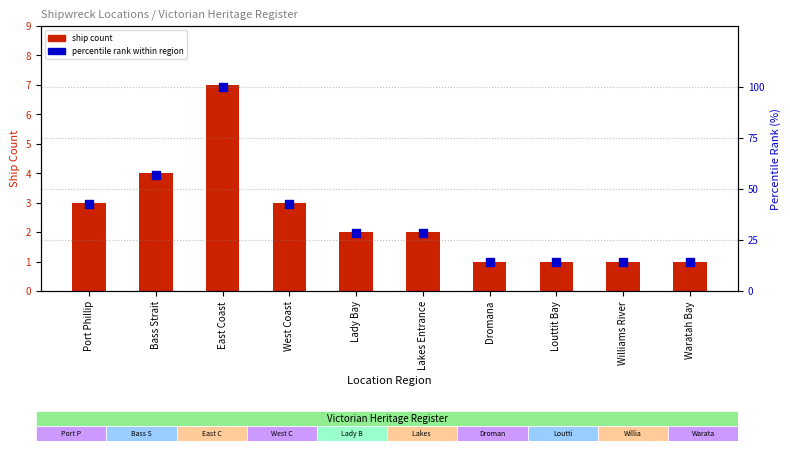

What are all the series names shown in the legend?

ship count, percentile rank